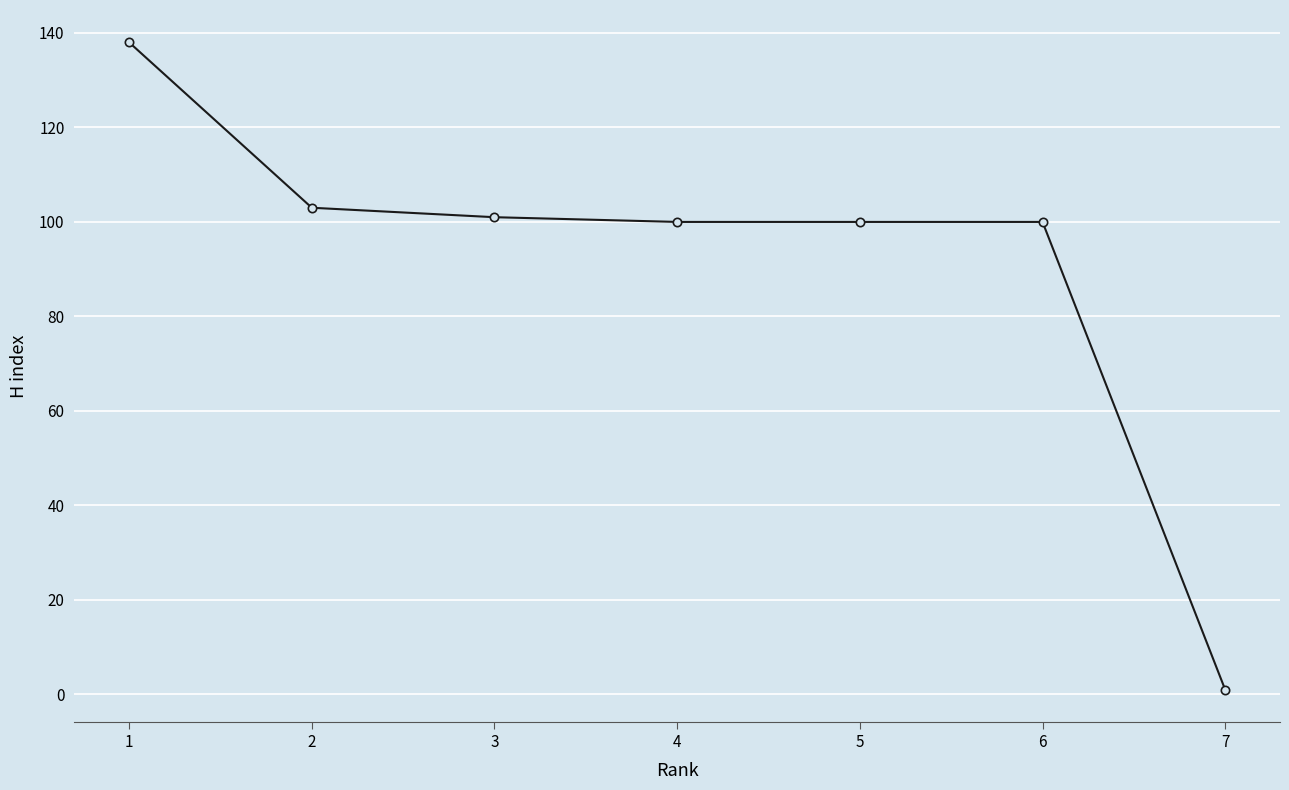

How many series are shown in this chart?

1